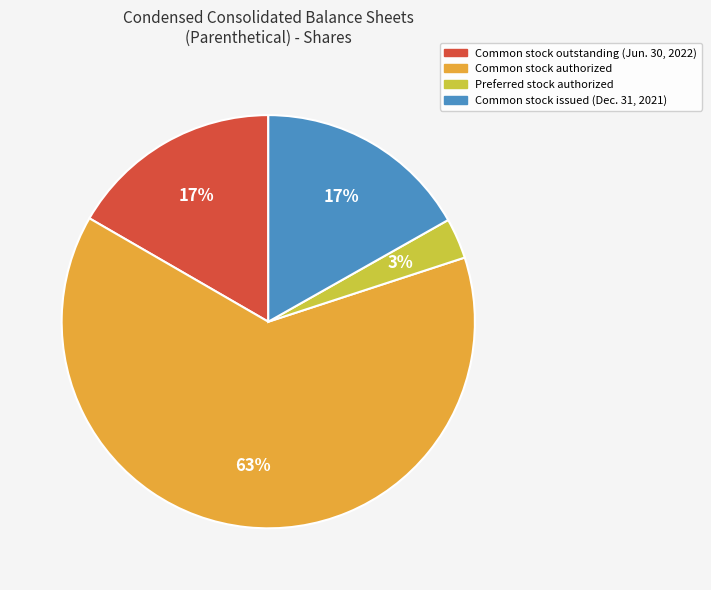

To the nearest percent, what percentage of the pie is Common stock issued (Dec. 31, 2021)?

17%